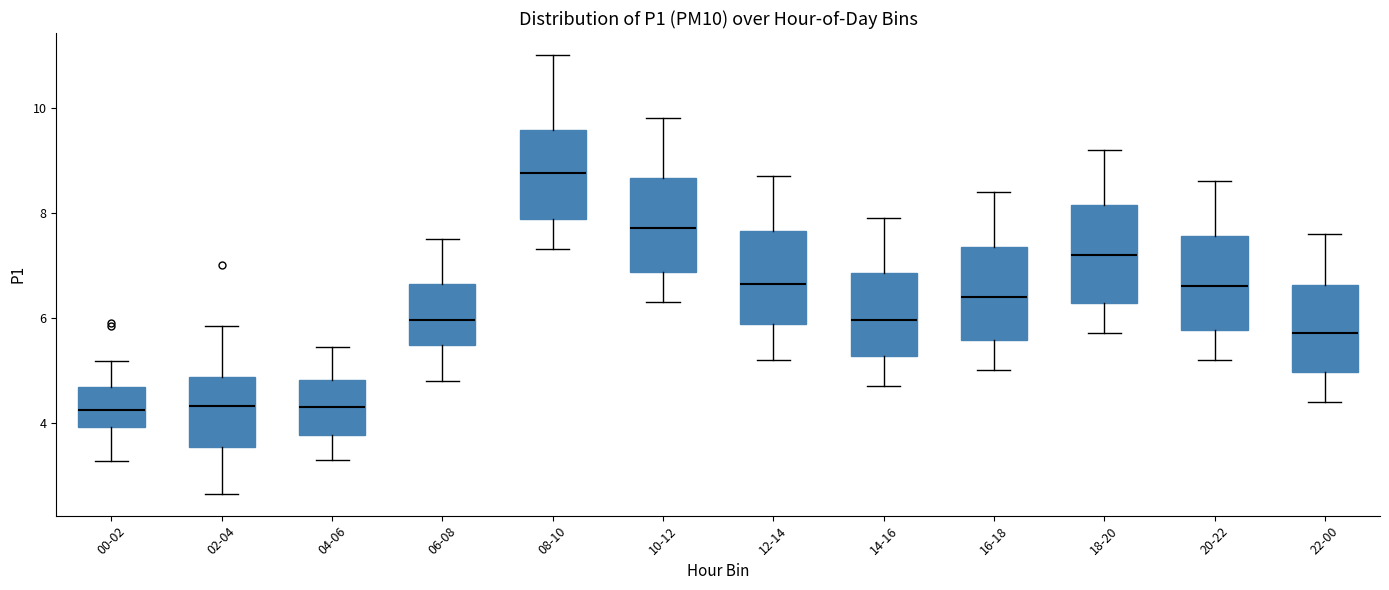

Which box's median line is the highest?

08-10